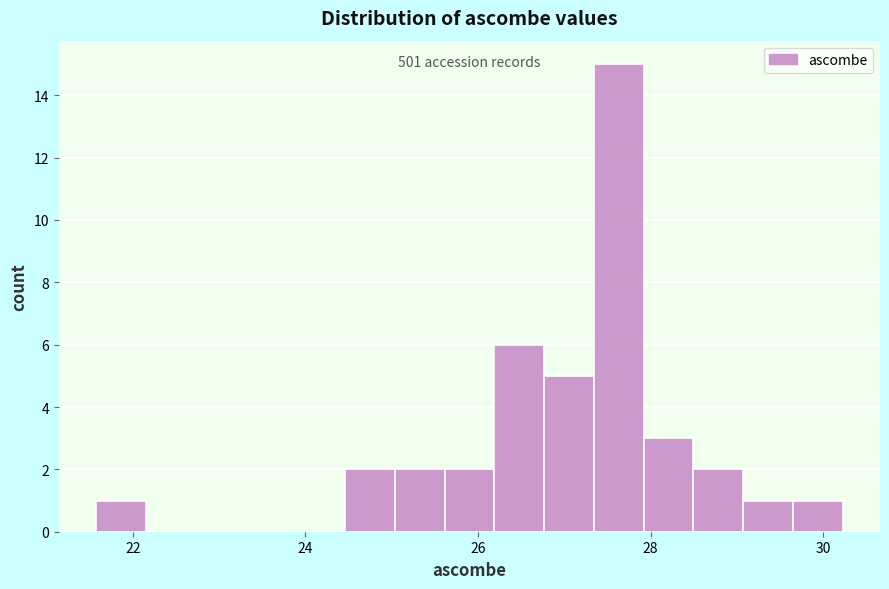

Read against the x-axis, roughly where is the centre of the tallest bar?

27.6